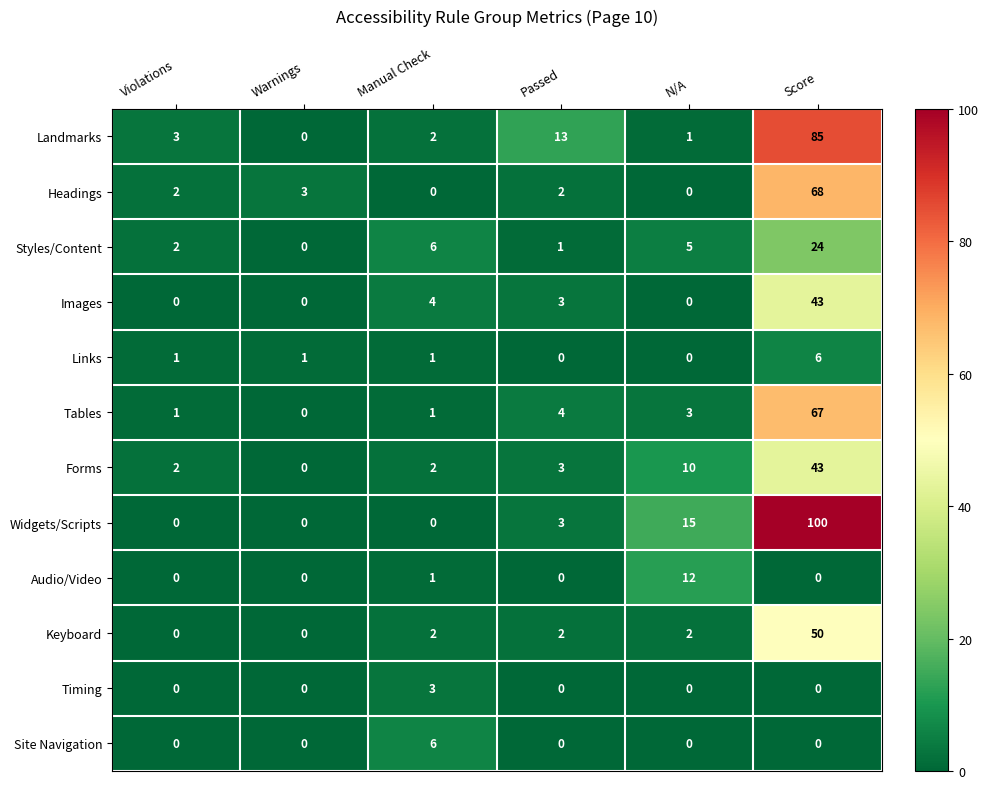

What is the sum of all Site Navigation values?

6